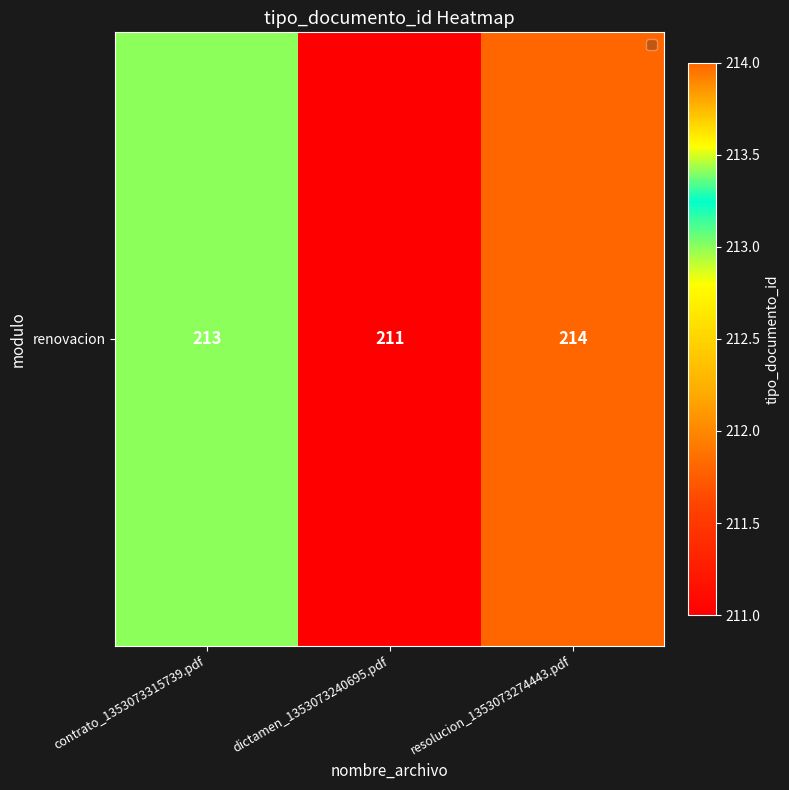

What is the change in value from contrato_1353073315739.pdf to dictamen_1353073240695.pdf?

-2